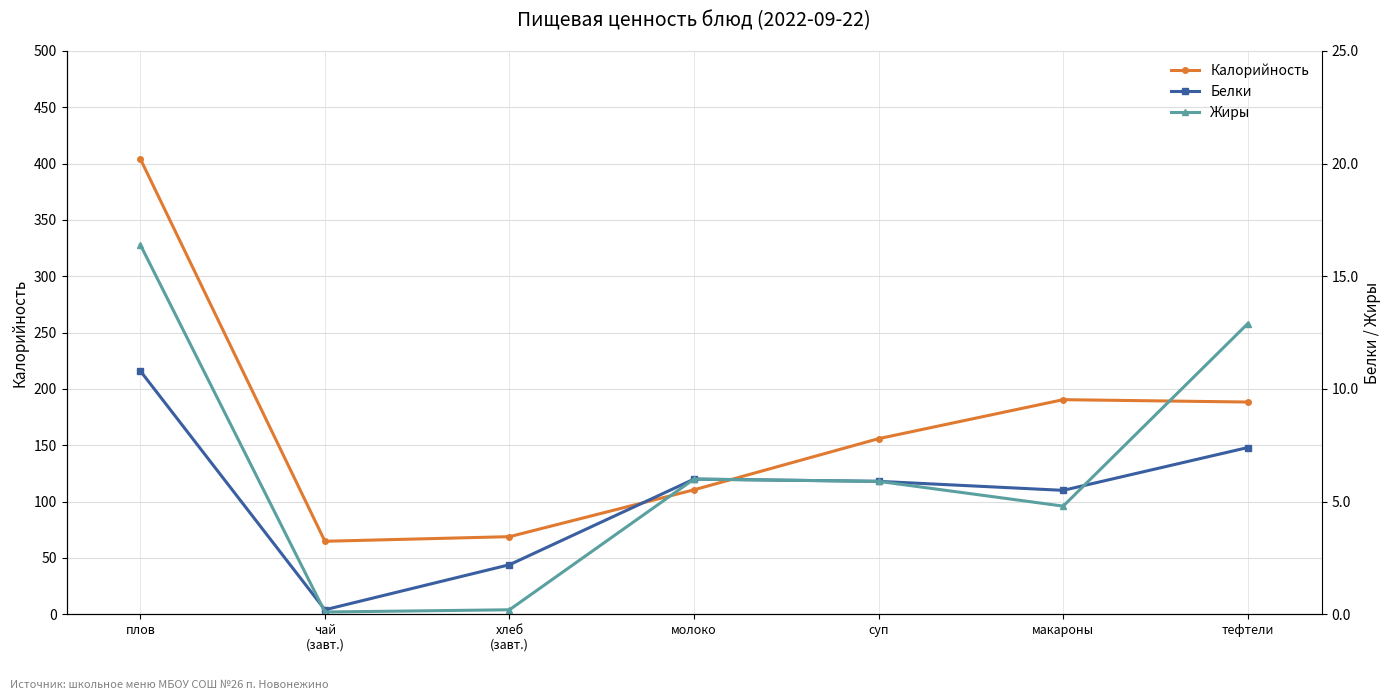

What is the label of the 3rd point from the right?

суп